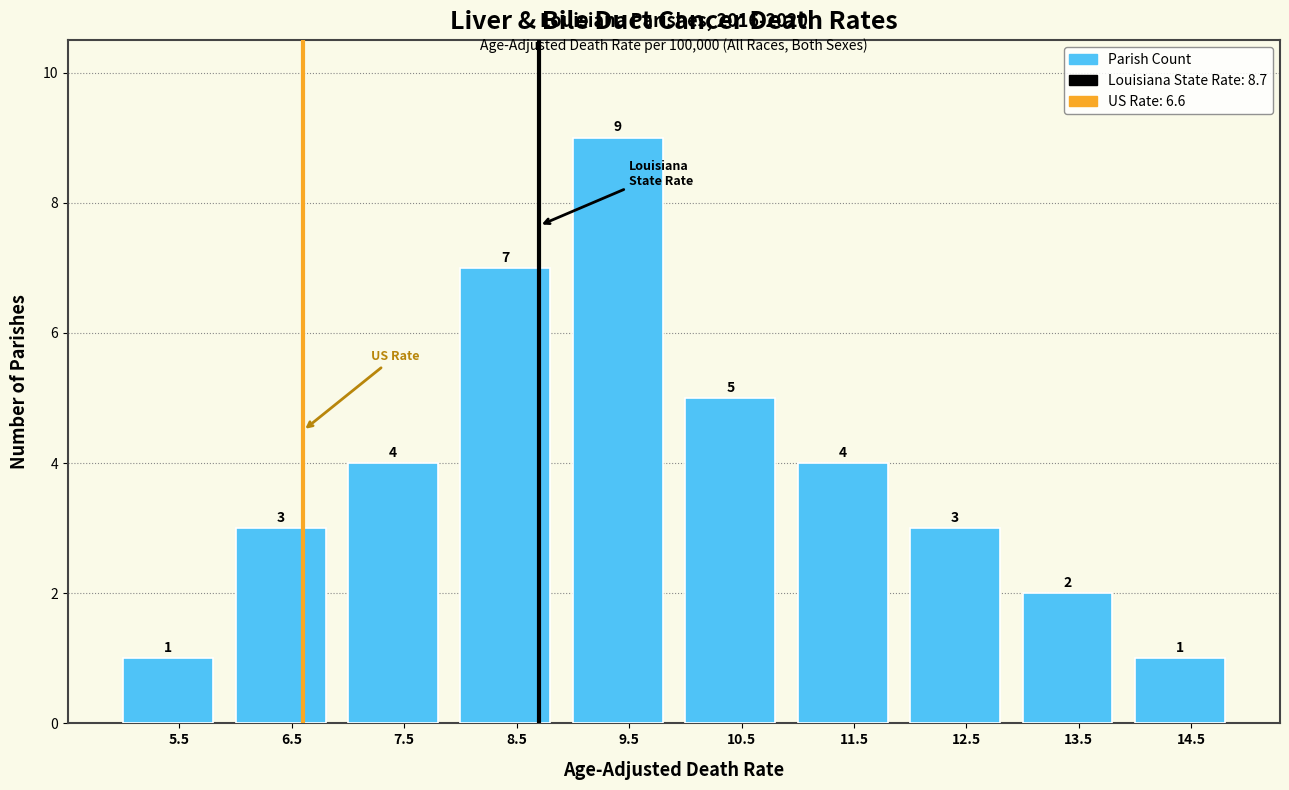

How tall is the bar that spans 7 to 8 on the x-axis?

4